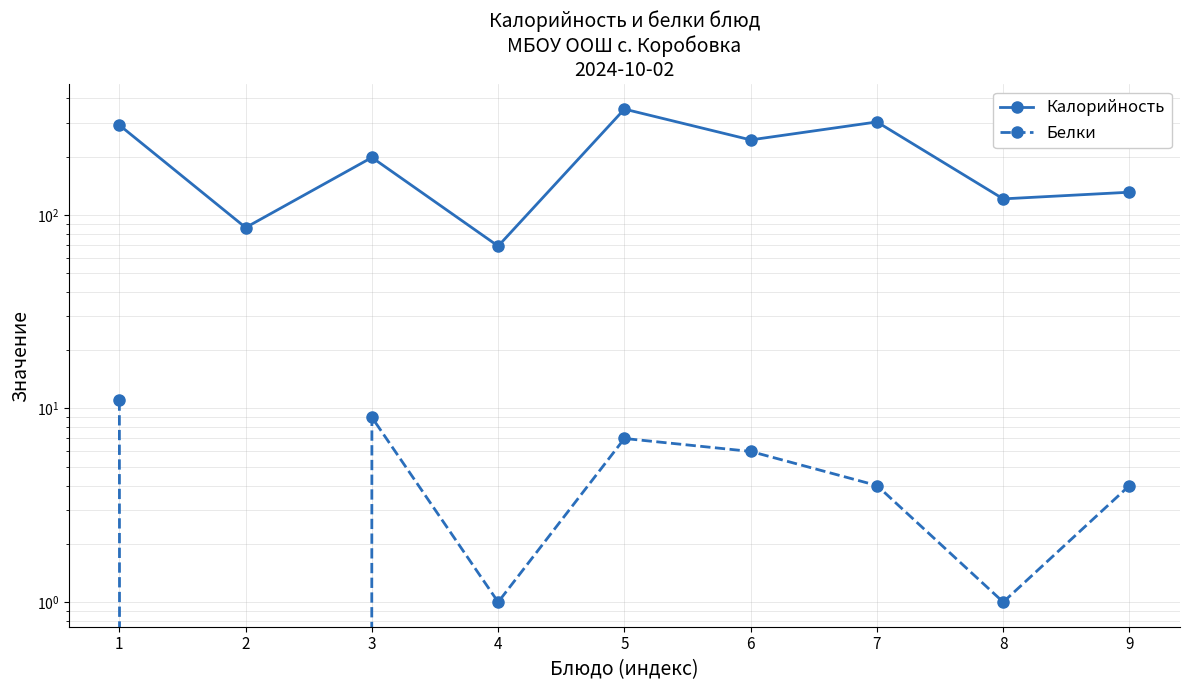

Reading right to left, extract all data points from this chart.

Калорийность: 9=131.0	8=121.0	7=302.2	6=244.0	5=352.0	4=69.0	3=198.0	2=86.0	1=291.0
Белки: 9=4.0	8=1.0	7=4.0	6=6.0	5=7.0	4=1.0	3=9.0	2=0.0	1=11.0